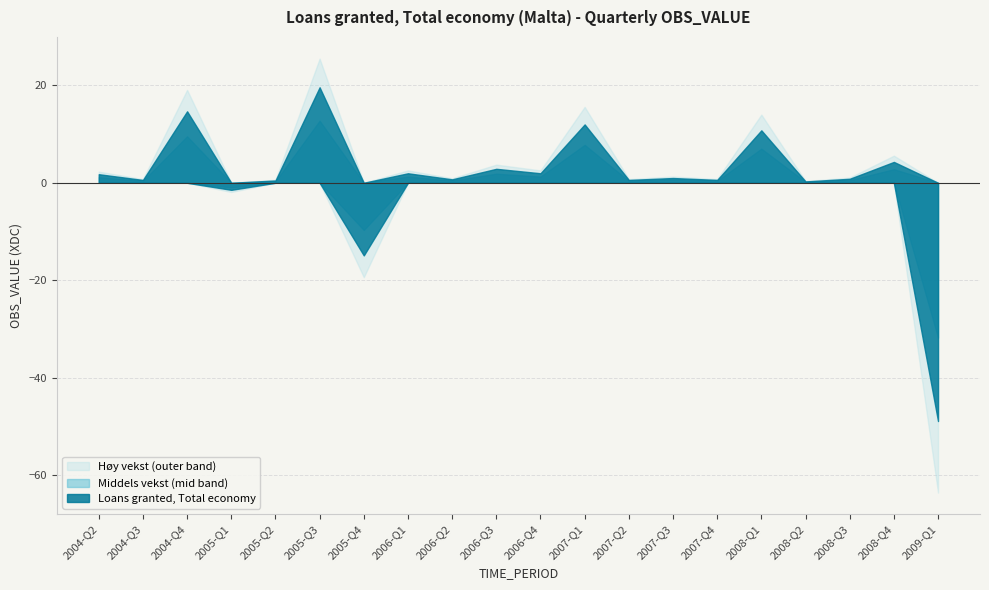

Reading left to right, what are all the values shown in this chart?

Loans granted, Total economy: 2004-Q2=1.8	2004-Q3=0.6	2004-Q4=14.7	2005-Q1=-1.5	2005-Q2=0.5	2005-Q3=19.6	2005-Q4=-14.9	2006-Q1=1.9	2006-Q2=0.7	2006-Q3=2.9	2006-Q4=2.0	2007-Q1=12.0	2007-Q2=0.6	2007-Q3=1.0	2007-Q4=0.6	2008-Q1=10.8	2008-Q2=0.3	2008-Q3=0.8	2008-Q4=4.3	2009-Q1=-48.9
Positive values: 2004-Q2=1.8	2004-Q3=0.6	2004-Q4=14.7	2005-Q1=0.0	2005-Q2=0.5	2005-Q3=19.6	2005-Q4=0.0	2006-Q1=1.9	2006-Q2=0.7	2006-Q3=2.9	2006-Q4=2.0	2007-Q1=12.0	2007-Q2=0.6	2007-Q3=1.0	2007-Q4=0.6	2008-Q1=10.8	2008-Q2=0.3	2008-Q3=0.8	2008-Q4=4.3	2009-Q1=0.0
Negative values: 2004-Q2=0.0	2004-Q3=0.0	2004-Q4=0.0	2005-Q1=-1.5	2005-Q2=0.0	2005-Q3=0.0	2005-Q4=-14.9	2006-Q1=0.0	2006-Q2=0.0	2006-Q3=0.0	2006-Q4=0.0	2007-Q1=0.0	2007-Q2=0.0	2007-Q3=0.0	2007-Q4=0.0	2008-Q1=0.0	2008-Q2=0.0	2008-Q3=0.0	2008-Q4=0.0	2009-Q1=-48.9